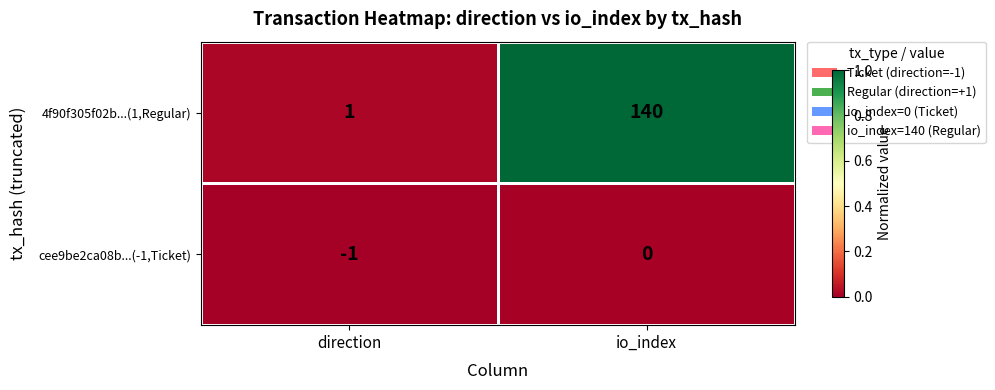

What value does the 4f90f305f02b...(1,Regular) series have at io_index, to the nearest 50?

150